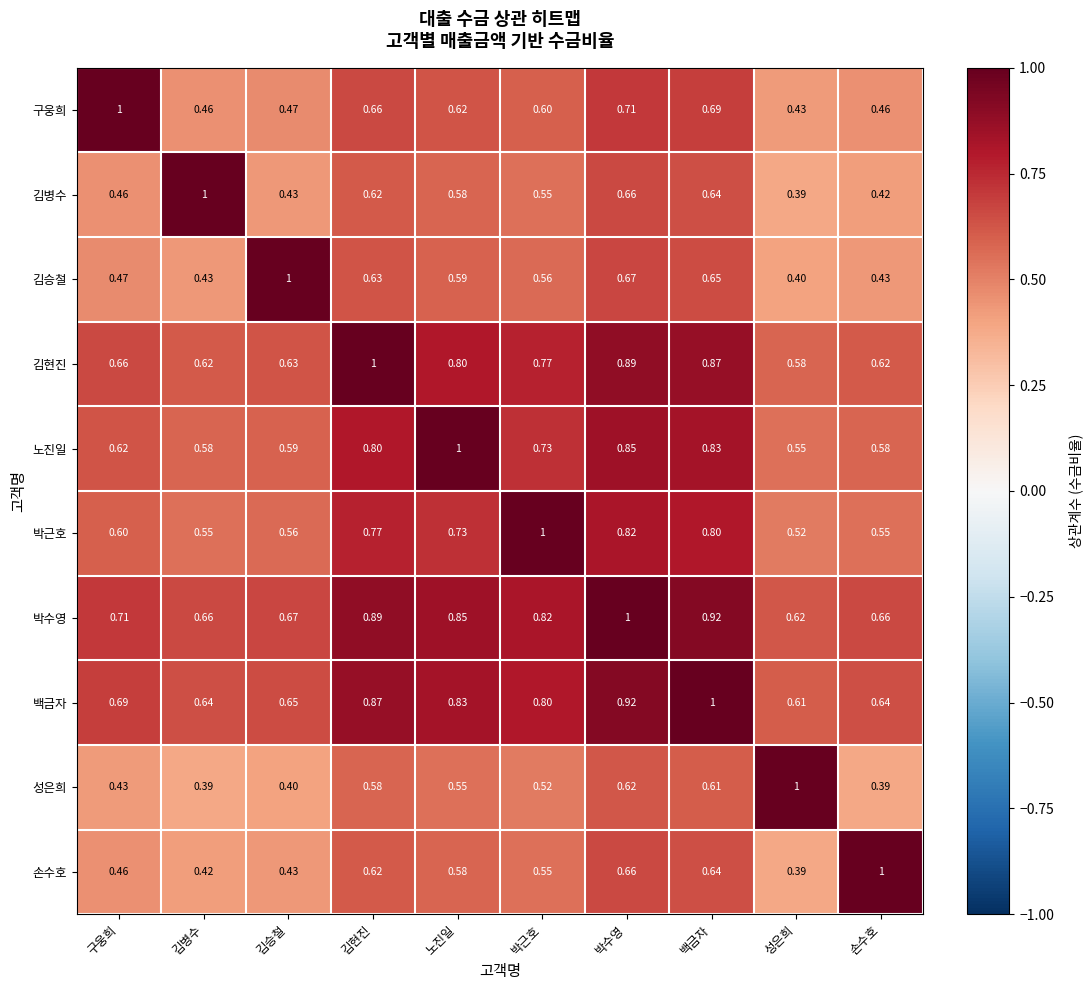

What is the difference between the highest and lowest values at 성은희?

0.6